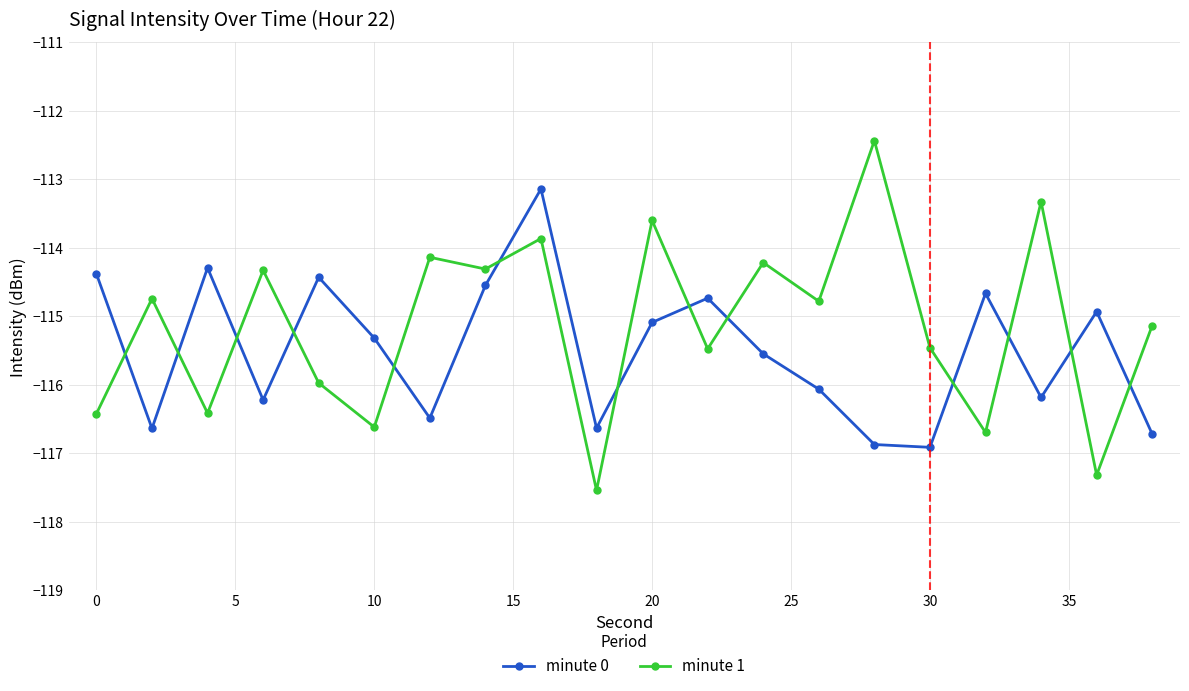

What is the average value of the minute 1 series?

-115.1